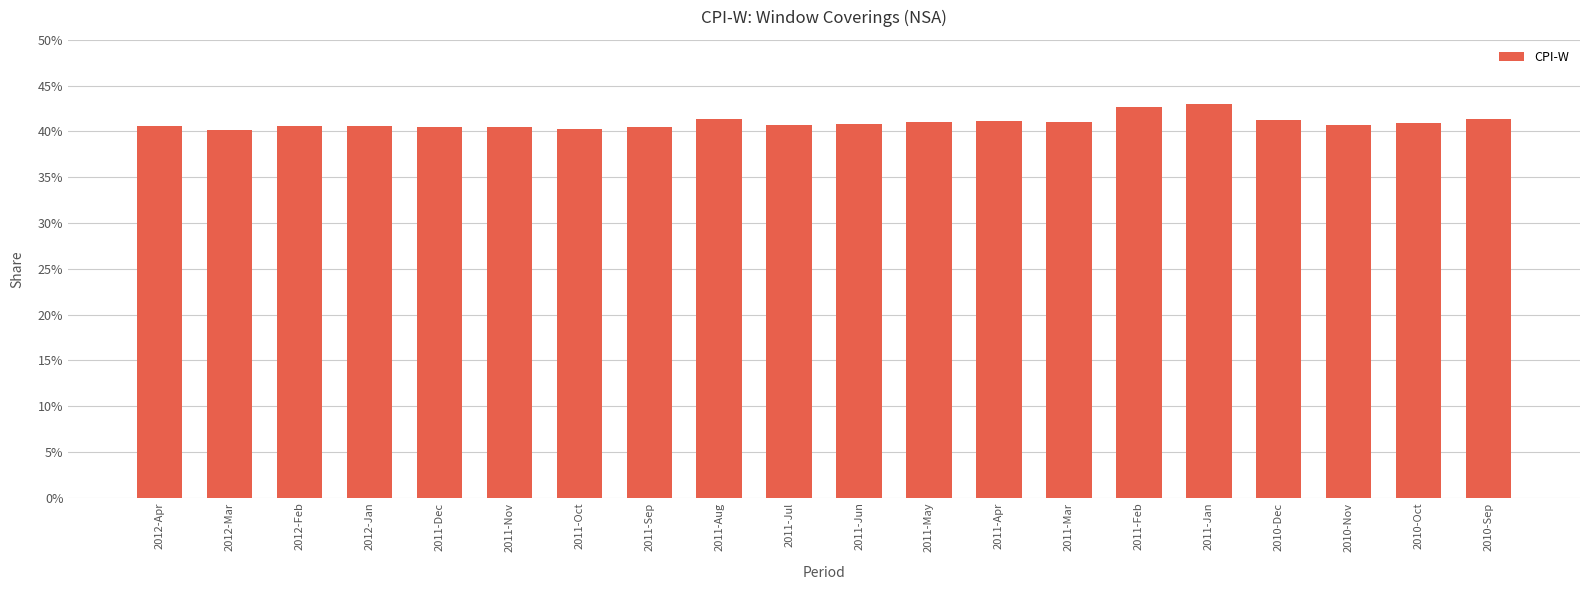

What is the difference between the values at 2011-Aug and 2011-Apr?

0.2